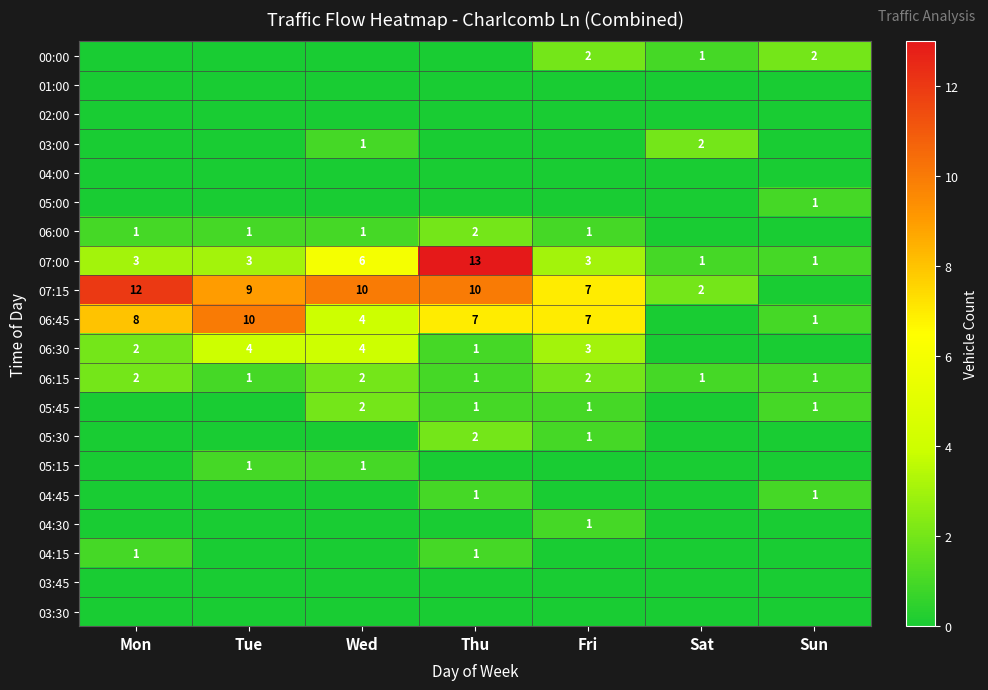

True or false: 05:45 has a value of 0 at Sun.

False